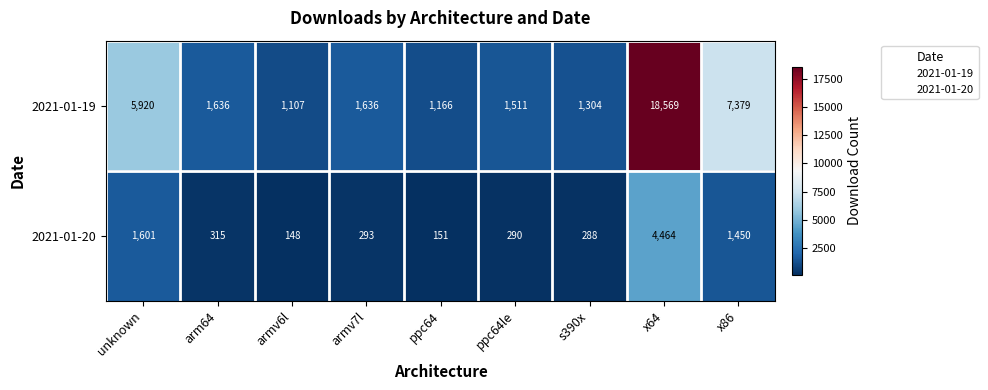

Which category has the lowest value across all series?

armv6l